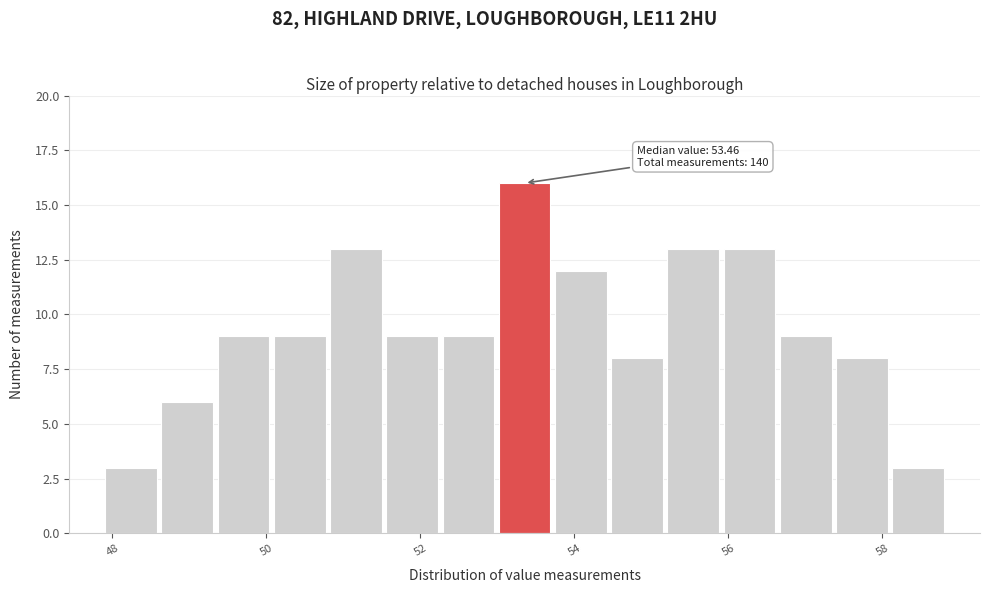

Around what value on the x-axis is the tallest bar? Give the approximate position of its centre, as read against the axis.

53.4